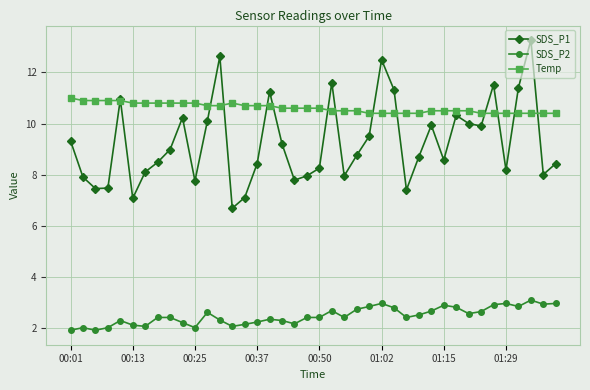

What is the value of the Temp point at the 1st from the left?

11.0